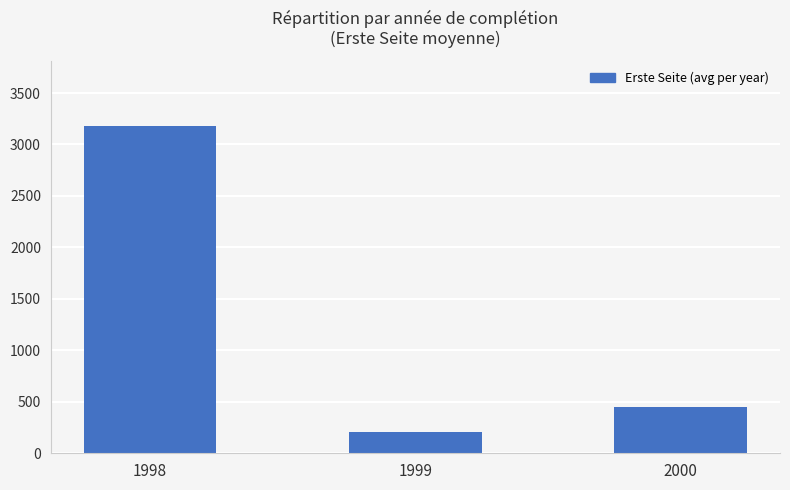

Approximately how many times larger is the value at 1999 compared to 1998?

0.1